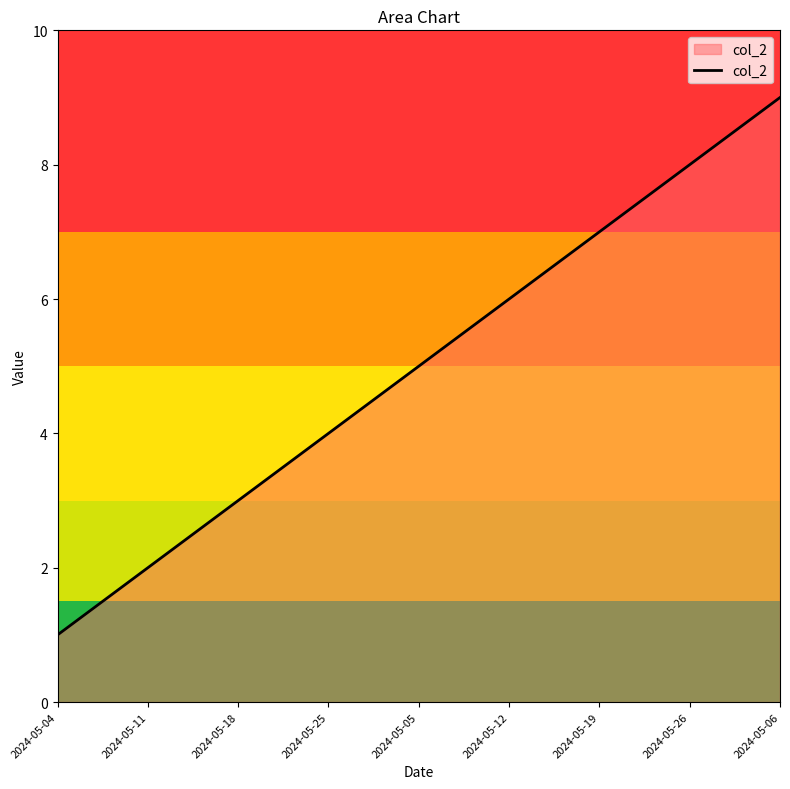

Which category has the lowest value across all series?

2024-05-04